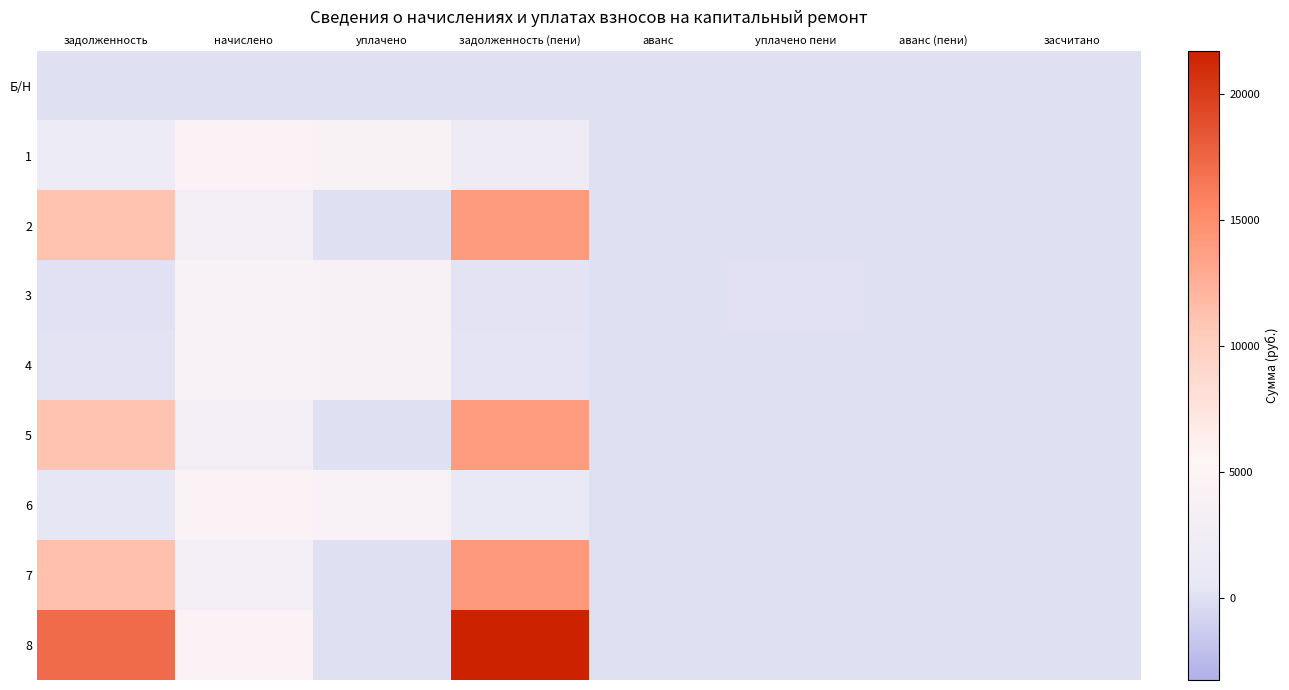

At which category does the chart reach its minimum across all series?

задолженность